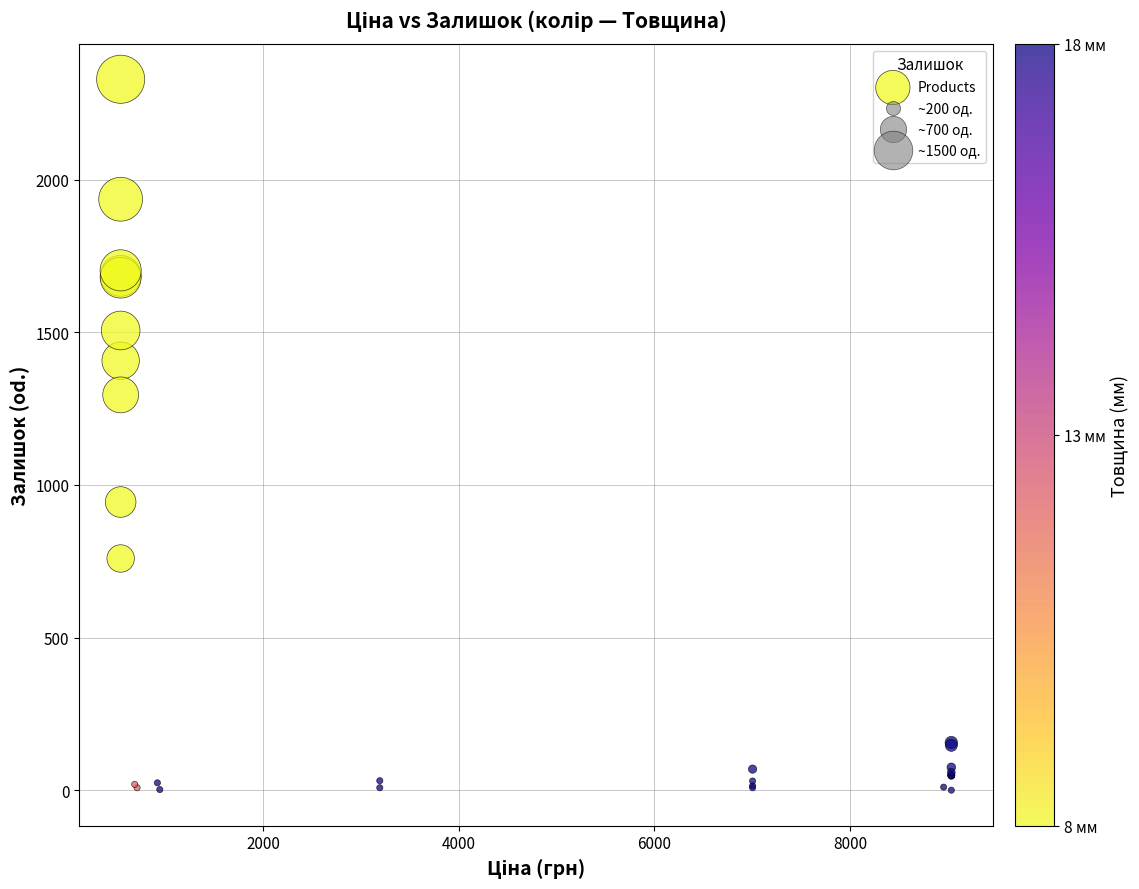

What Y value in the scatter plot is closest to 1164?

1295